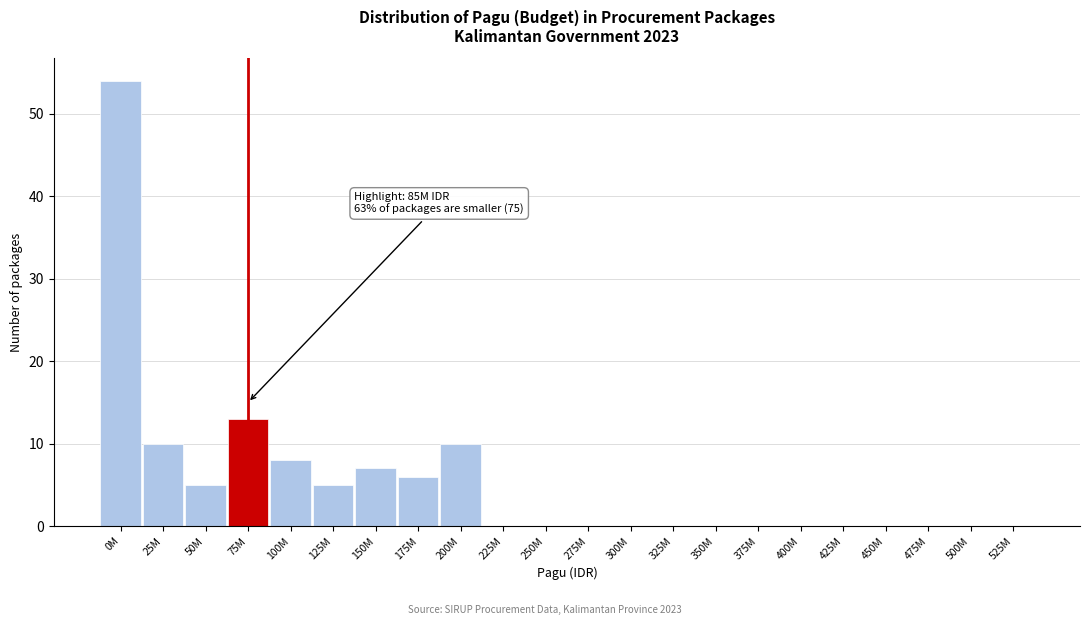

Reading right to left, transcribe all the data shown in this chart.

525M=0	500M=0	475M=0	450M=0	425M=0	400M=0	375M=0	350M=0	325M=0	300M=0	275M=0	250M=0	225M=0	200M=10	175M=6	150M=7	125M=5	100M=8	75M=13	50M=5	25M=10	0M=54